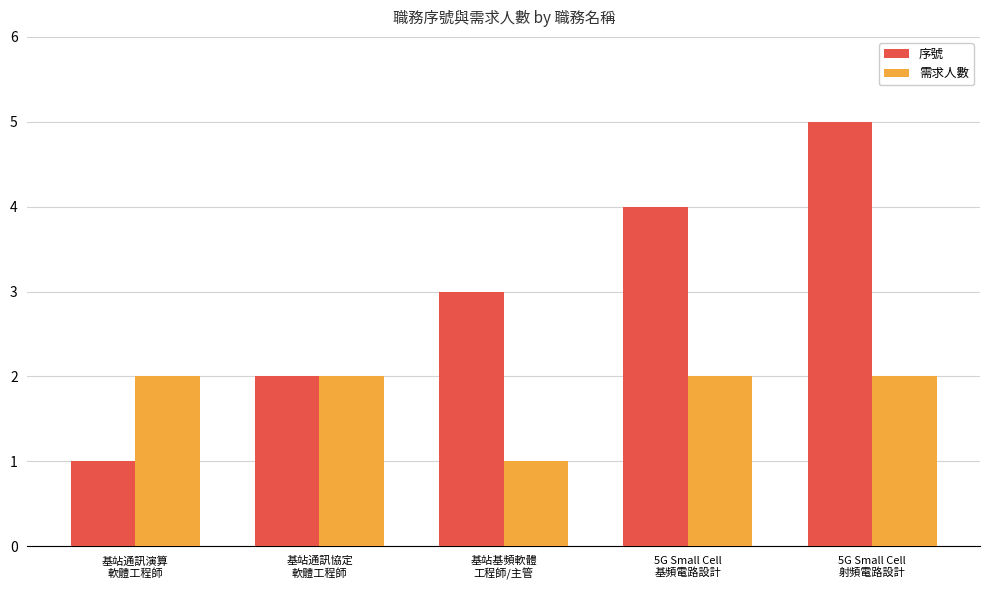

Where is 序號 nearest to the value 3?

基站基頻軟體
工程師/主管